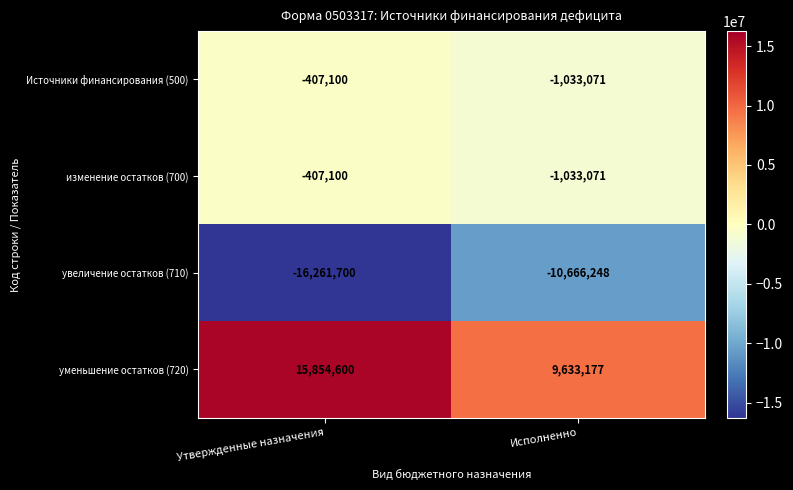

The value of изменение остатков (700) at Исполненно is -1033071. True or false?

True